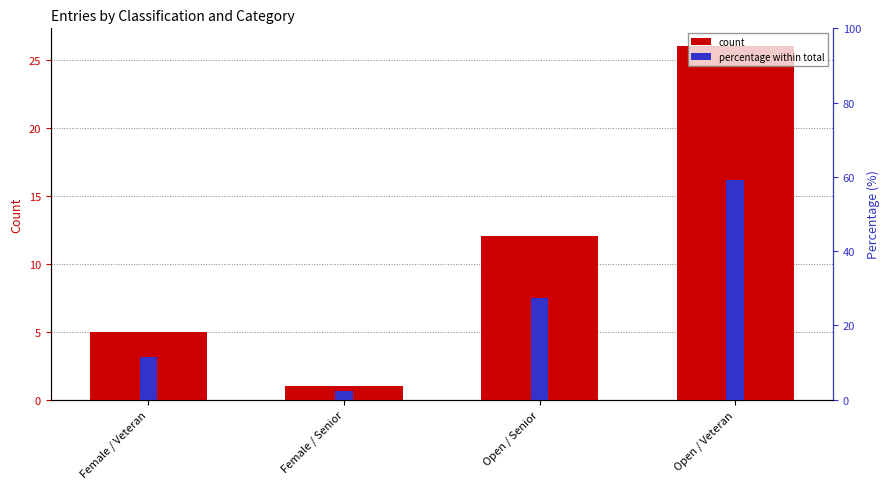

Rank the categories by count value from lowest to highest.

Female / Senior, Female / Veteran, Open / Senior, Open / Veteran